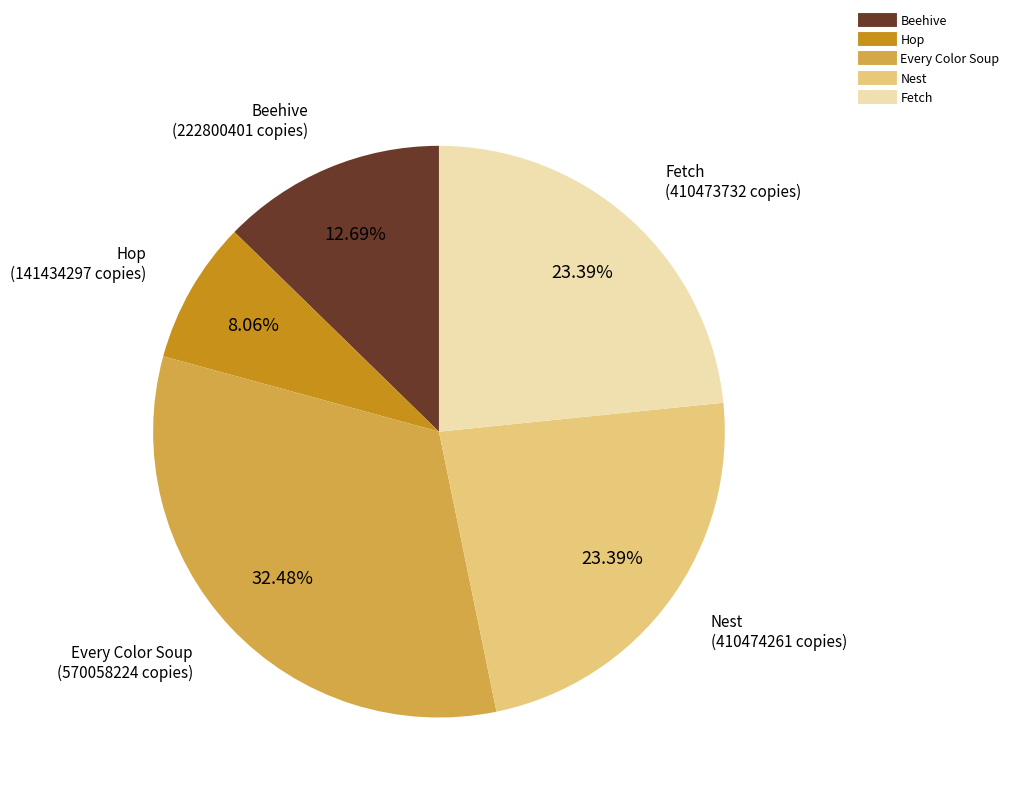

The Hop slice represents 8% of the pie. True or false?

True